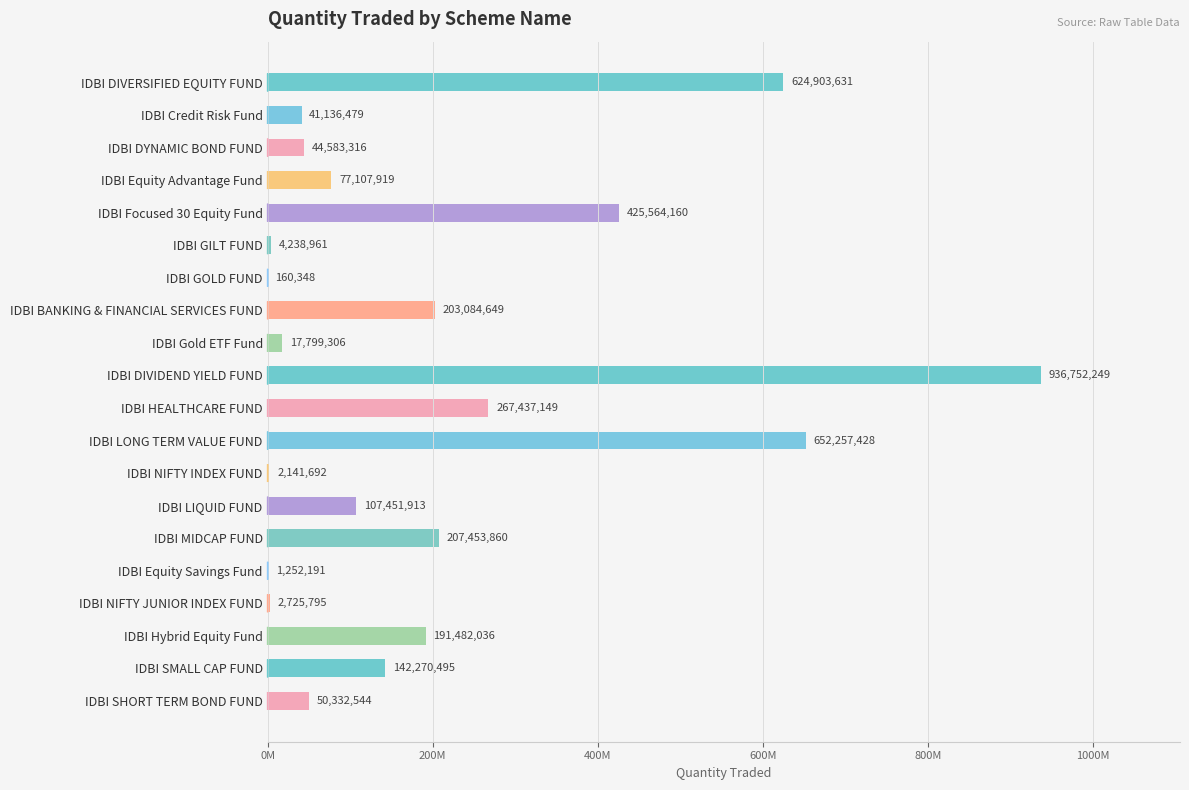

What is the smallest value displayed?

160348